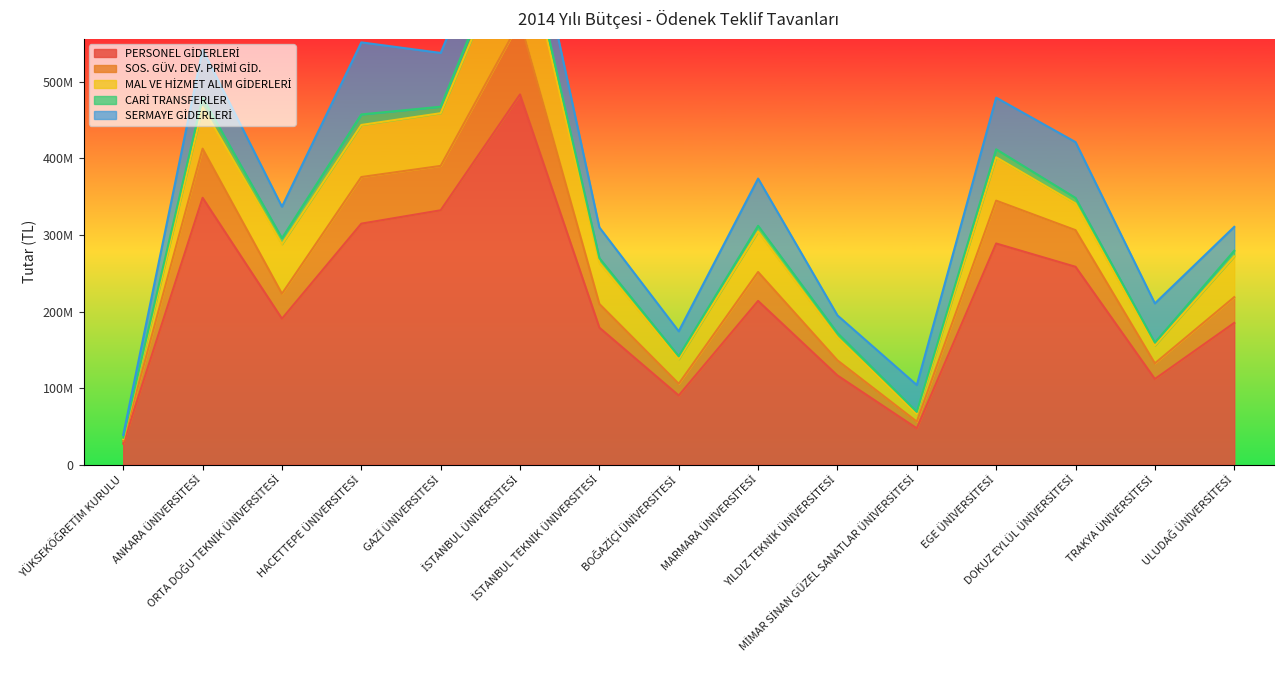

How many values in the SERMAYE GİDERLERİ series exceed 51167000?

7